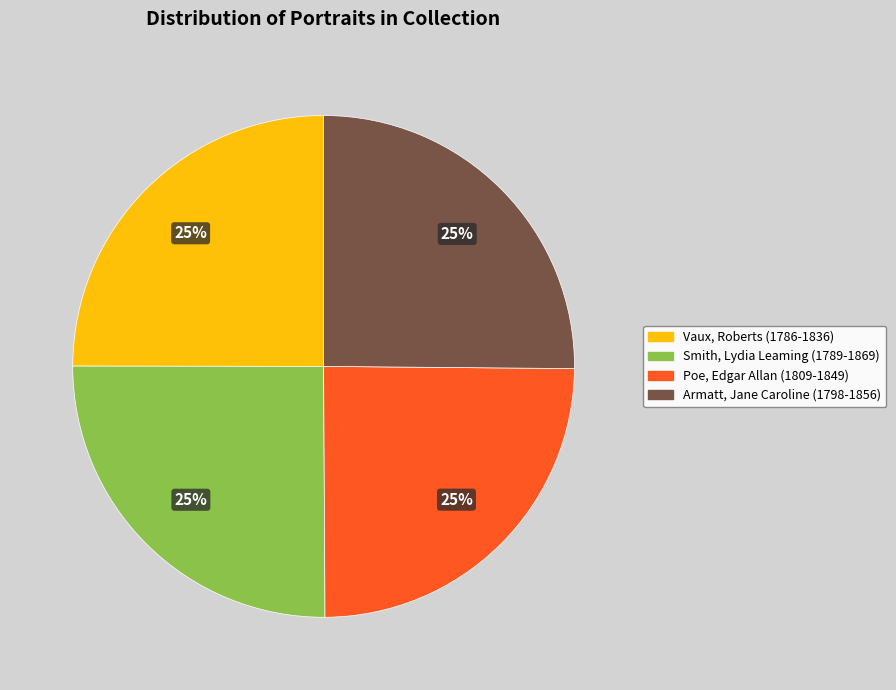

Approximately how many times larger is the value at Smith, Lydia Leaming (1789-1869) compared to Armatt, Jane Caroline (1798-1856)?

1.0